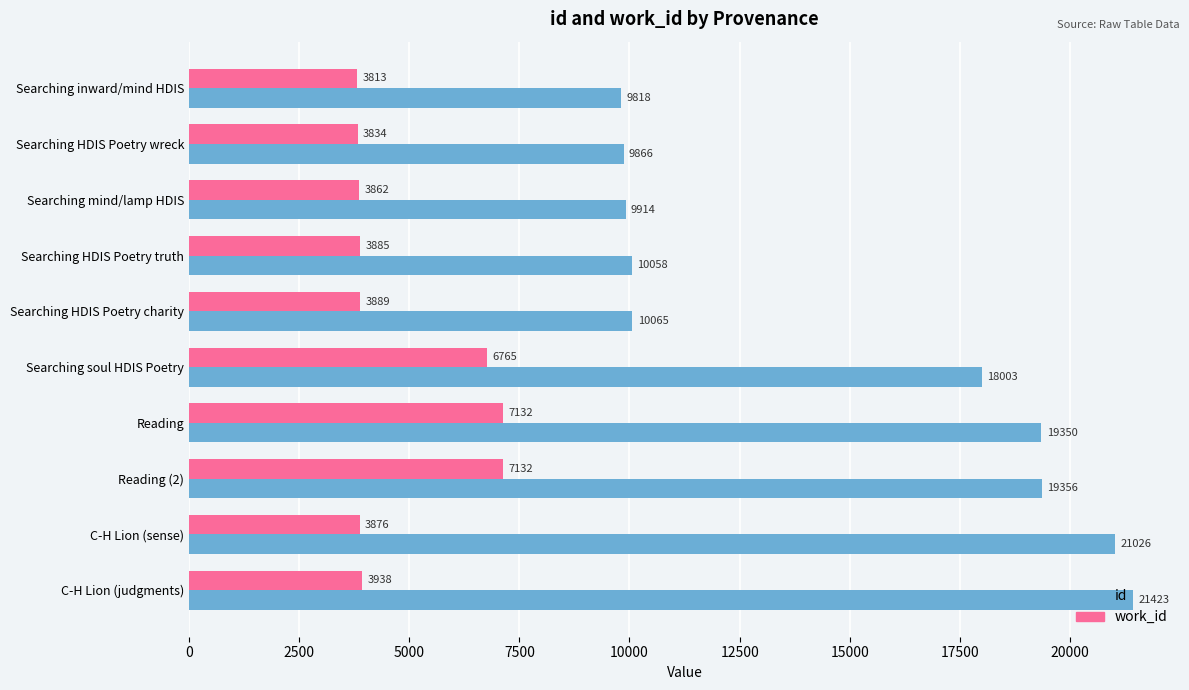

Count the number of data series in this chart.

2